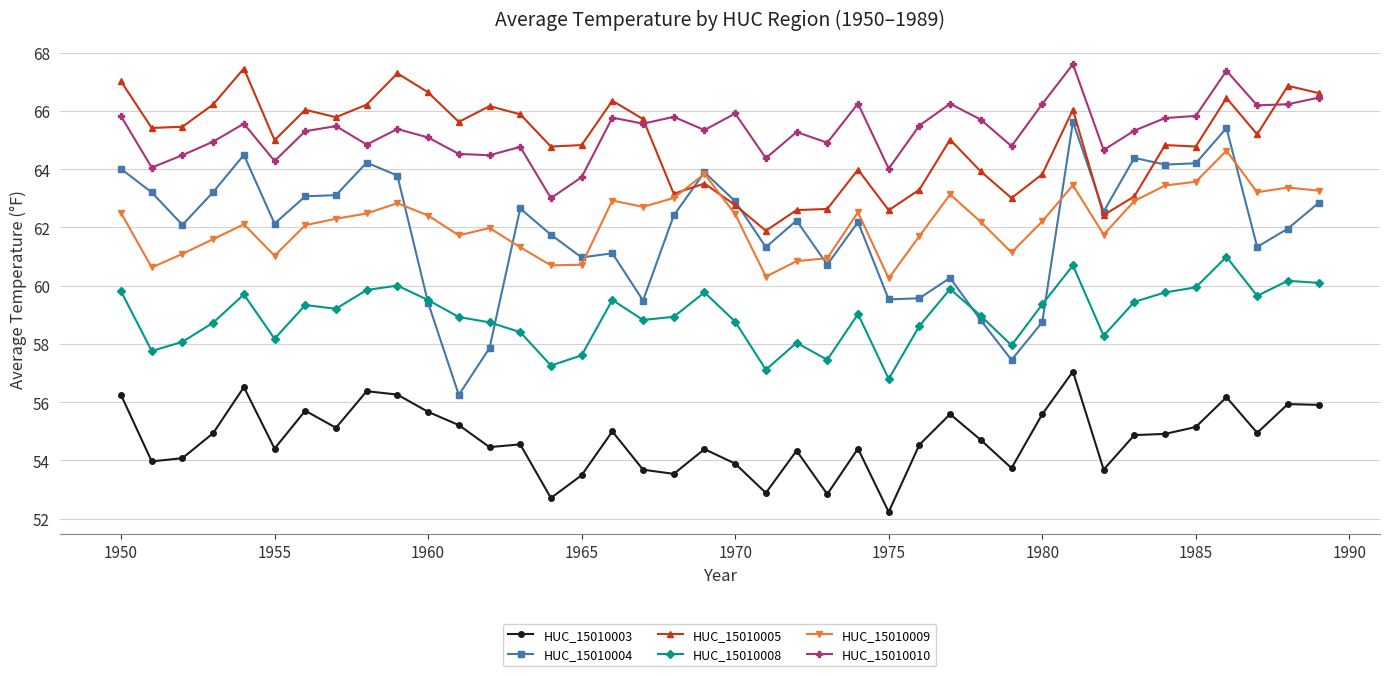

True or false: HUC_15010009 and HUC_15010010 cross at least once.

False